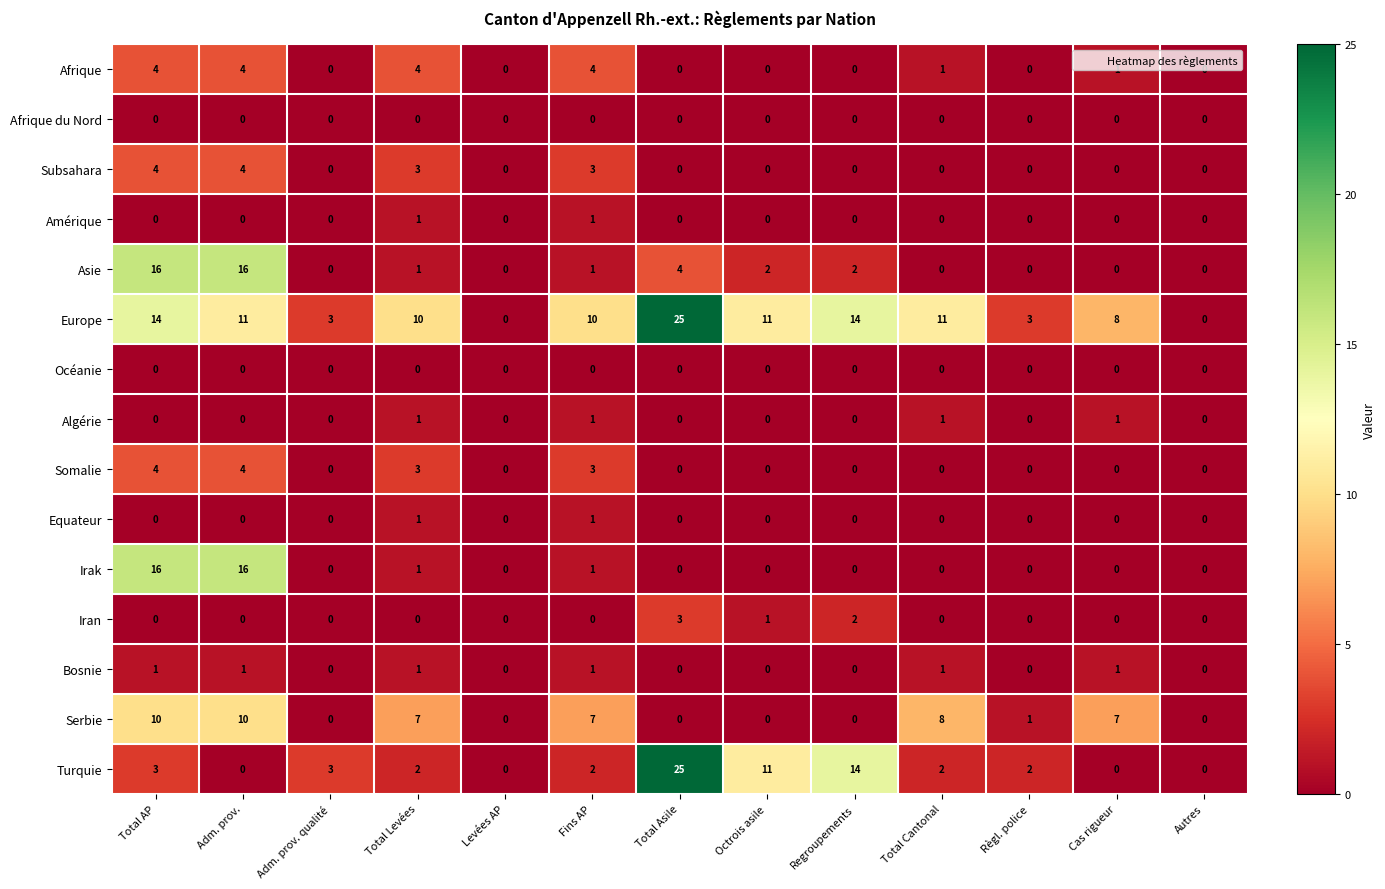

What is the difference between the highest and lowest values at Total Cantonal?

11